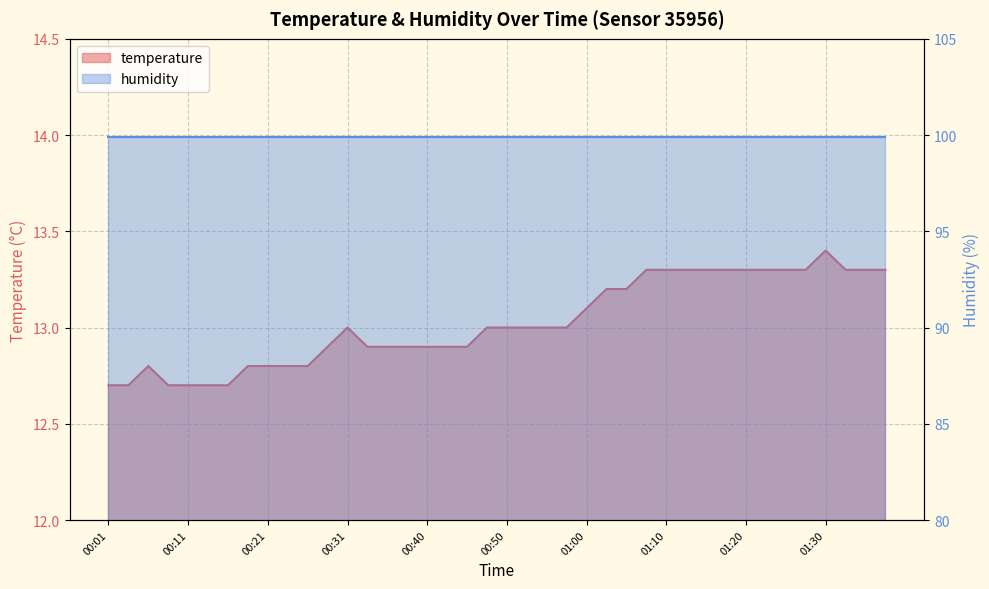

What is the difference between the maximum and minimum values?

0.7